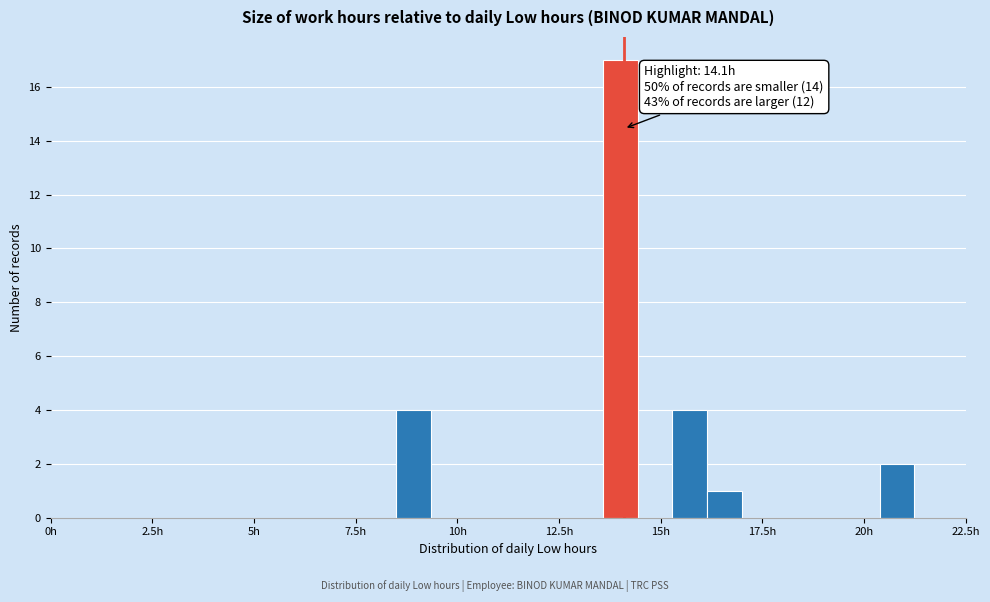

Around what value on the x-axis is the tallest bar? Give the approximate position of its centre, as read against the axis.

14.0